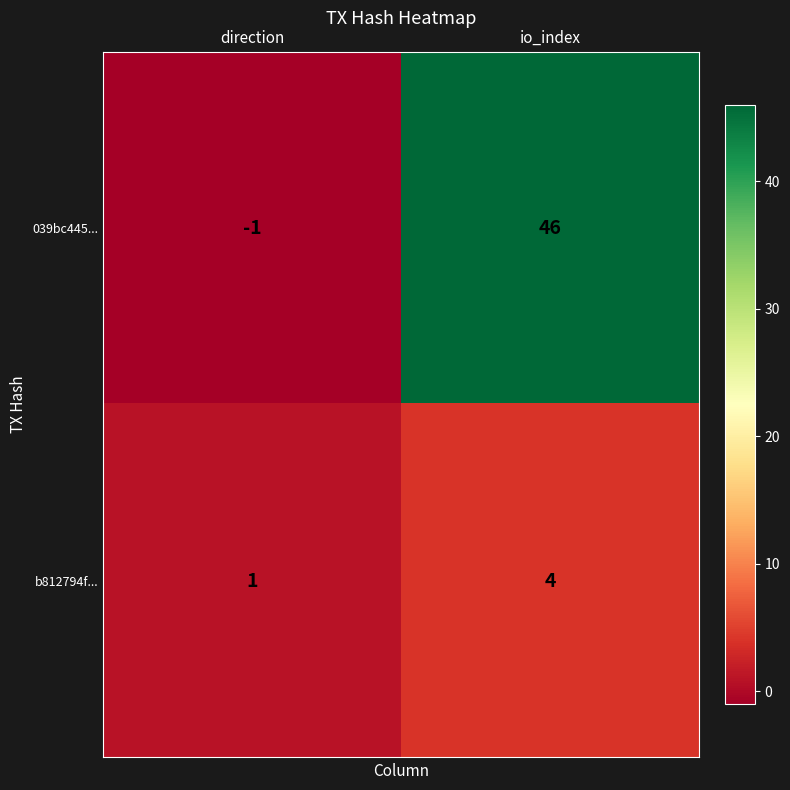

Rank the series at io_index from lowest to highest value.

b812794f..., 039bc445...